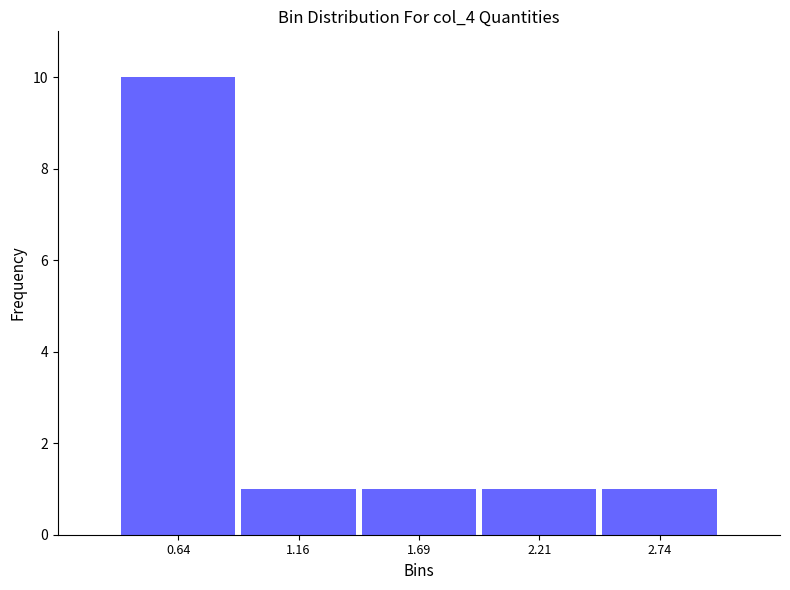

Reading left to right, transcribe this chart: for each bar, give the range it covers on the x-axis and its height. Neither the bar edges nor the heights are printed on the chart, so give them approximately, as read against the axes.

0.4 to 0.9: 10
0.9 to 1.4: 1
1.4 to 2.0: 1
2.0 to 2.5: 1
2.5 to 3.0: 1